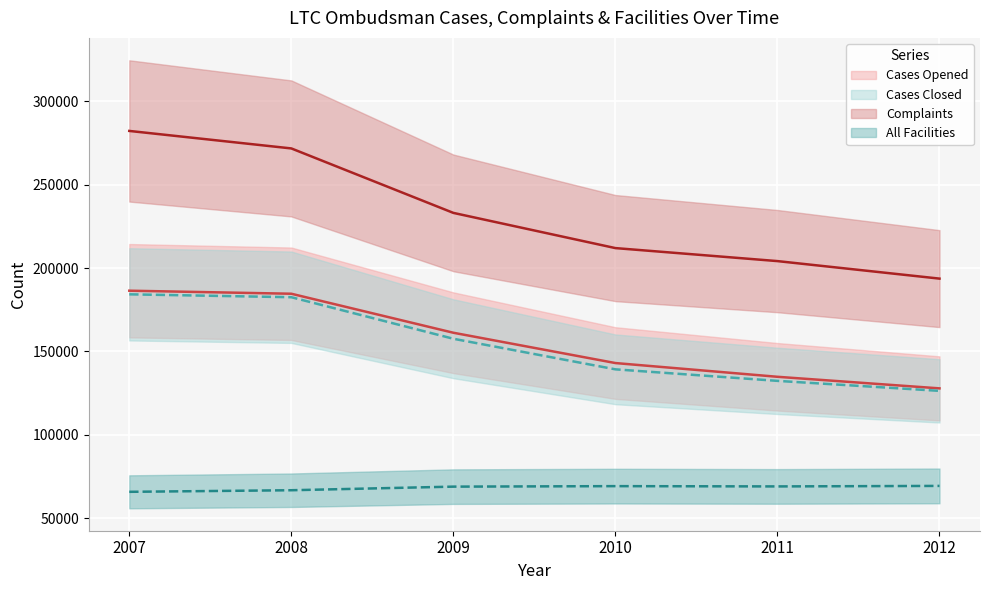

Reading left to right, extract all data points from this chart.

Cases Opened: 2007=186411	2008=184591	2009=161222	2010=143062	2011=134830	2012=127896
Cases Closed: 2007=184237	2008=182506	2009=157617	2010=139296	2011=132387	2012=126398
Complaints: 2007=282134	2008=271650	2009=233025	2010=211937	2011=204144	2012=193650
All Facilities: 2007=65917	2008=66865	2009=69024	2010=69320	2011=69152	2012=69456